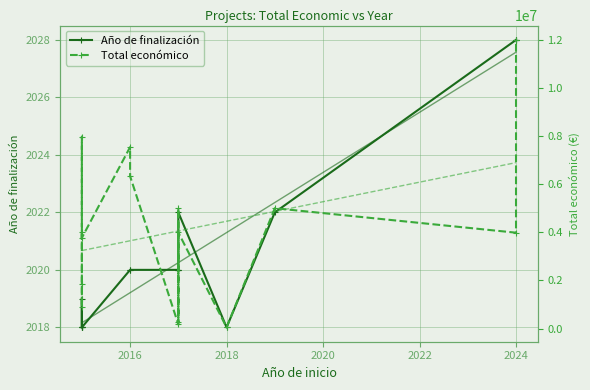

What is the label of the 4th point from the left?

2020